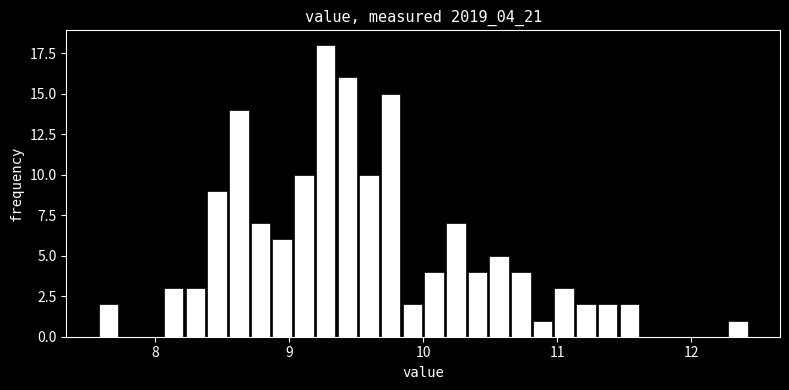

Read against the x-axis, roughly where is the centre of the tallest bar?

9.3